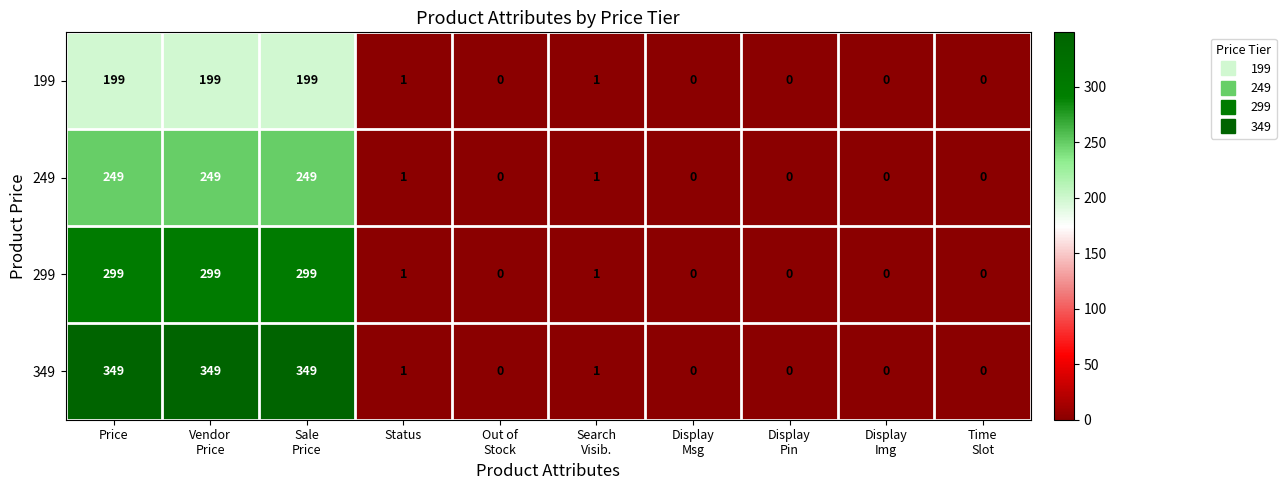

Which series has the largest total across all categories?

349